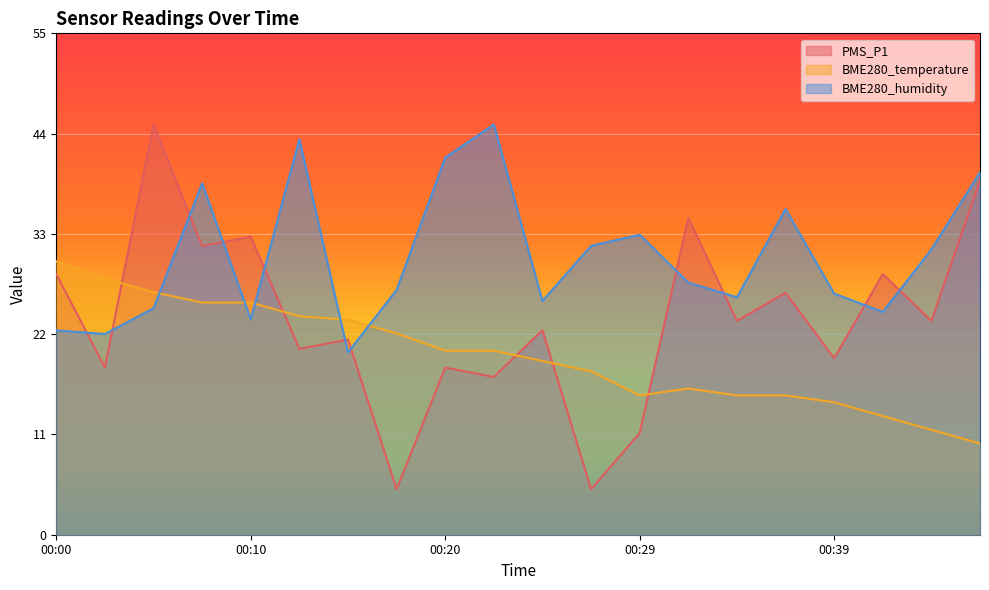

Reading left to right, what are all the values shown in this chart?

PMS_P1: 28.6	18.3	45.0	31.7	32.7	20.4	21.4	5.0	18.3	17.3	22.4	5.0	11.2	34.7	23.5	26.5	19.4	28.6	23.5	38.8
BME280_temperature: 30.0	28.1	26.6	25.5	25.5	24.0	23.6	22.1	20.2	20.2	19.1	17.9	15.3	16.0	15.3	15.3	14.5	13.0	11.5	10.0
BME280_humidity: 22.4	22.0	24.8	38.5	23.6	43.4	20.0	26.9	41.4	45.0	25.6	31.7	32.9	27.7	26.0	35.7	26.5	24.4	31.3	39.8